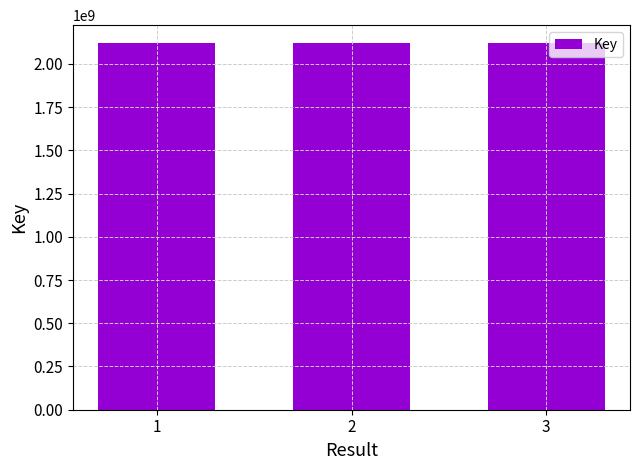

Are the bars horizontal?

No